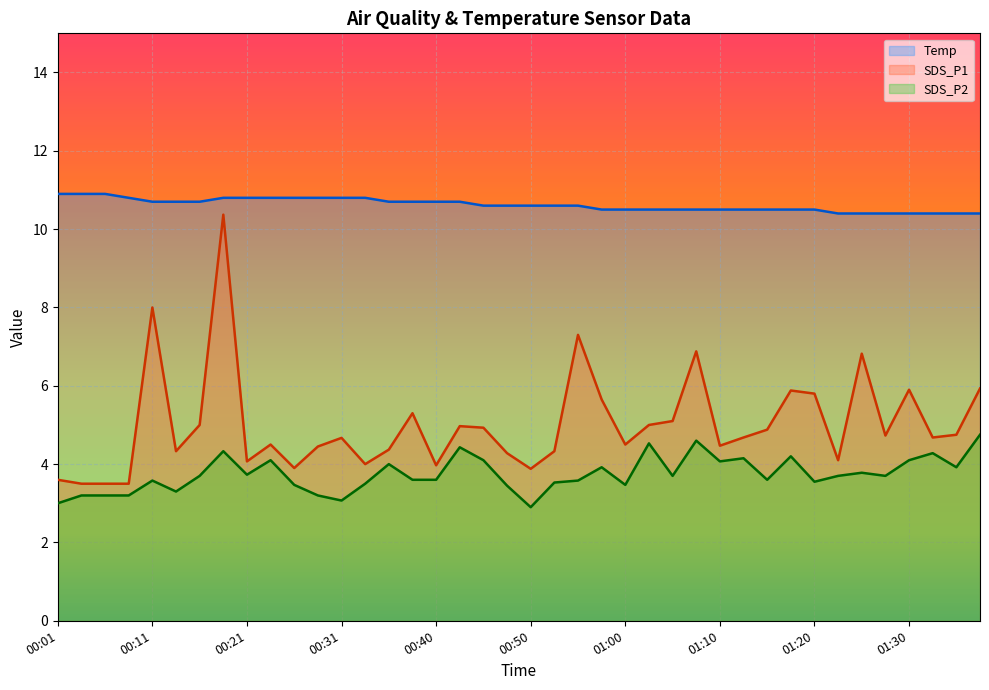

The value of Temp at 01:15 is 4.5. True or false?

False